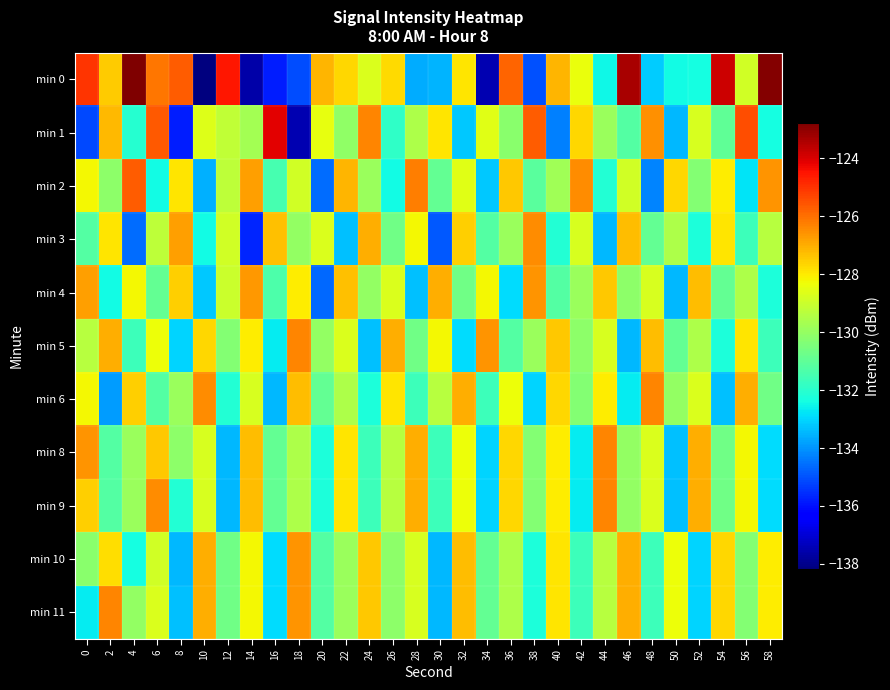

Which has a higher value, 28 or 54?

54